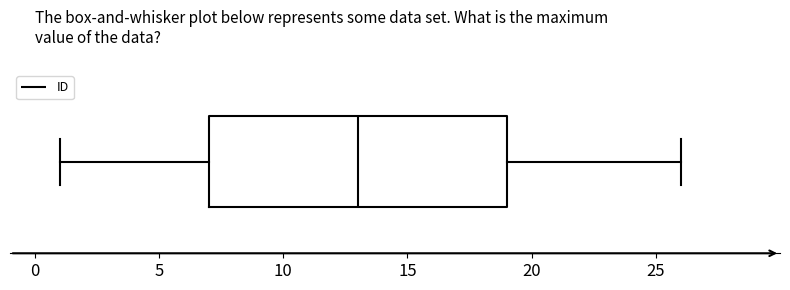

Read this box plot against the x-axis: the position of the median line, the range covered by the box, and the ends of both whiskers. The values are not printed on the chart, so give them approximately, as read against the axis.

median 13, box 7 to 19, whiskers 1 to 26